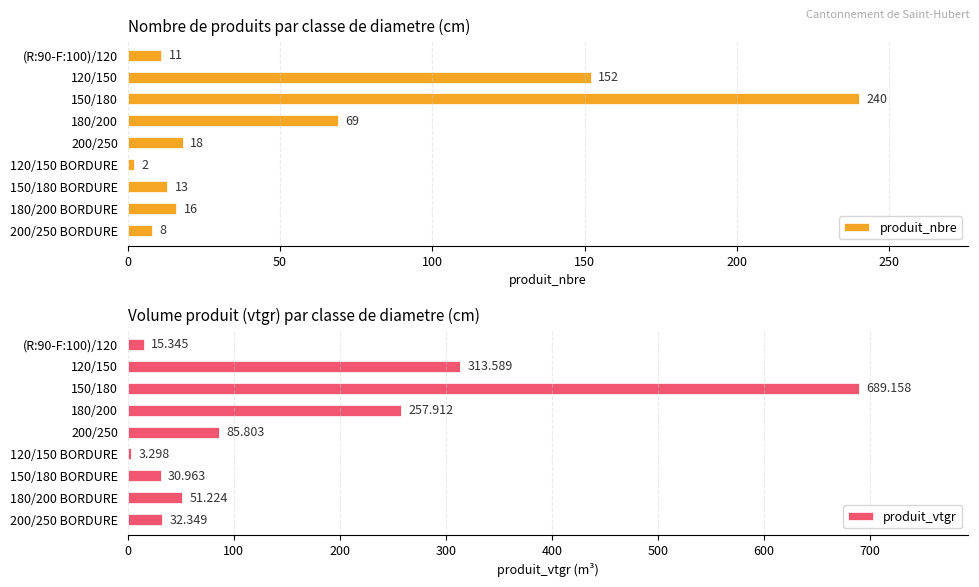

Which category has the highest value in the produit_nbre series?

150/180